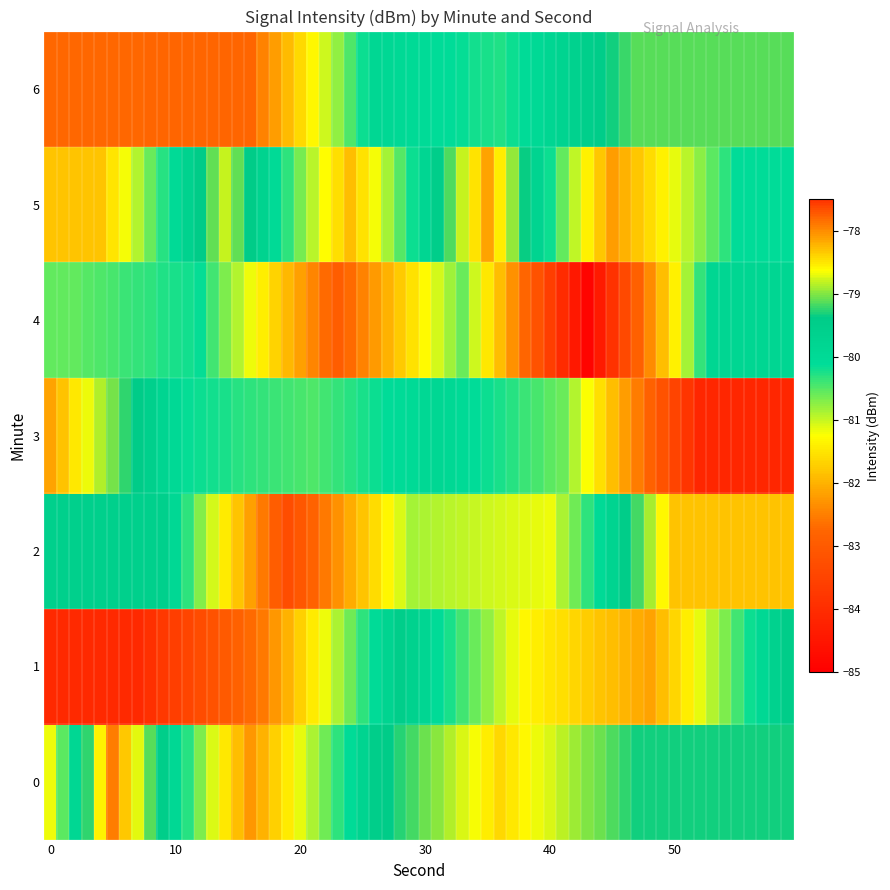

At which category is the sum across all series the highest?

47